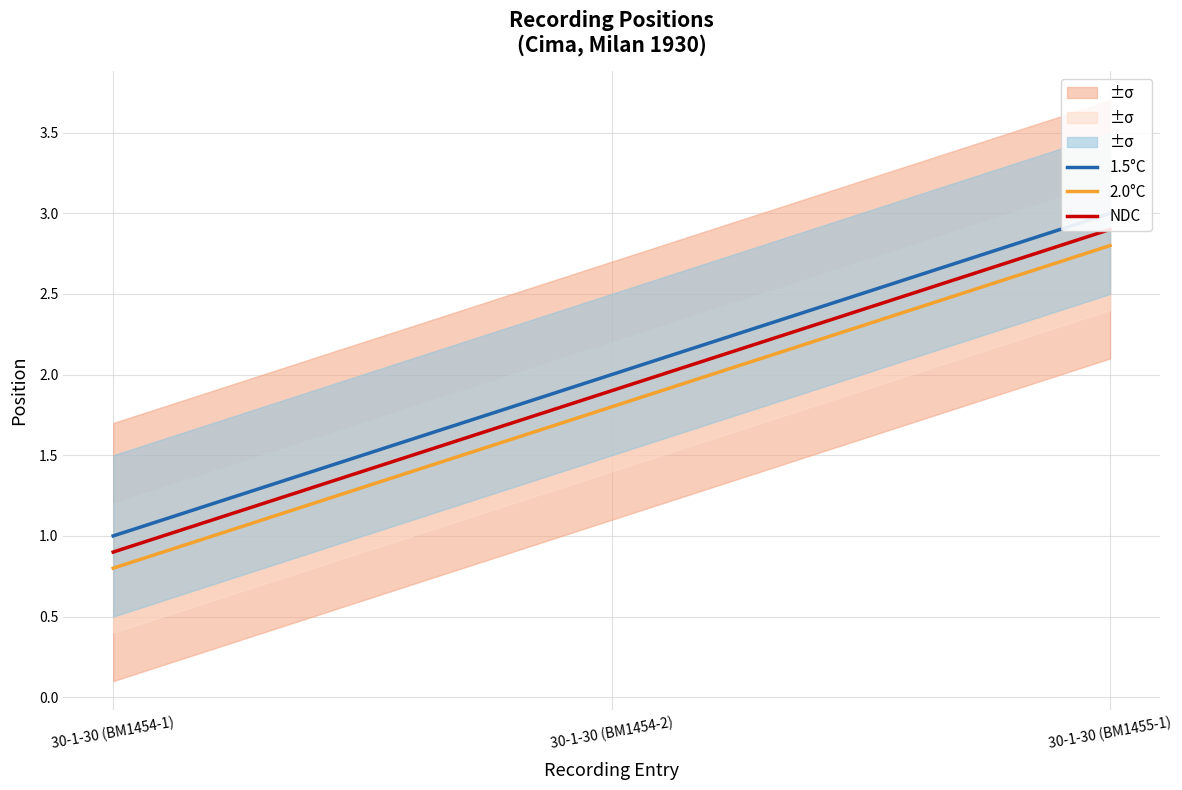

What is the total value across all series at 30-1-30 (BM1454-2)?

5.7